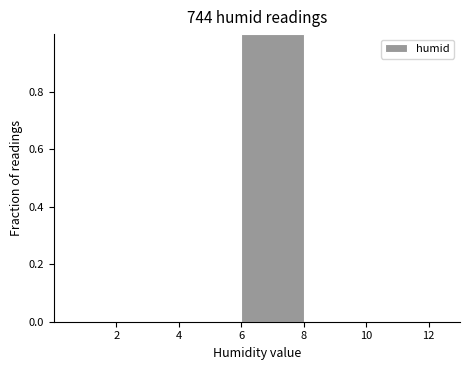

What is the height of the bar covering 6 to 8 on the x-axis? The values are not printed on the chart, so give them approximately, as read against the axis.

1